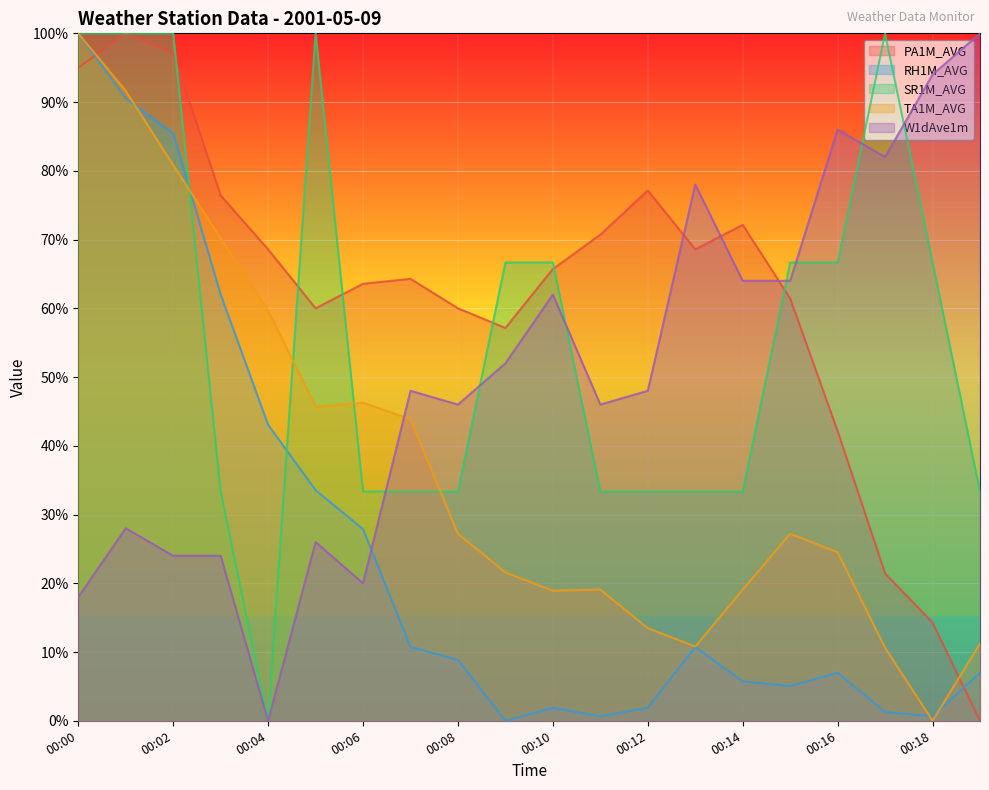

What is the value of the W1dAve1m point at the 19th from the left?

94.0